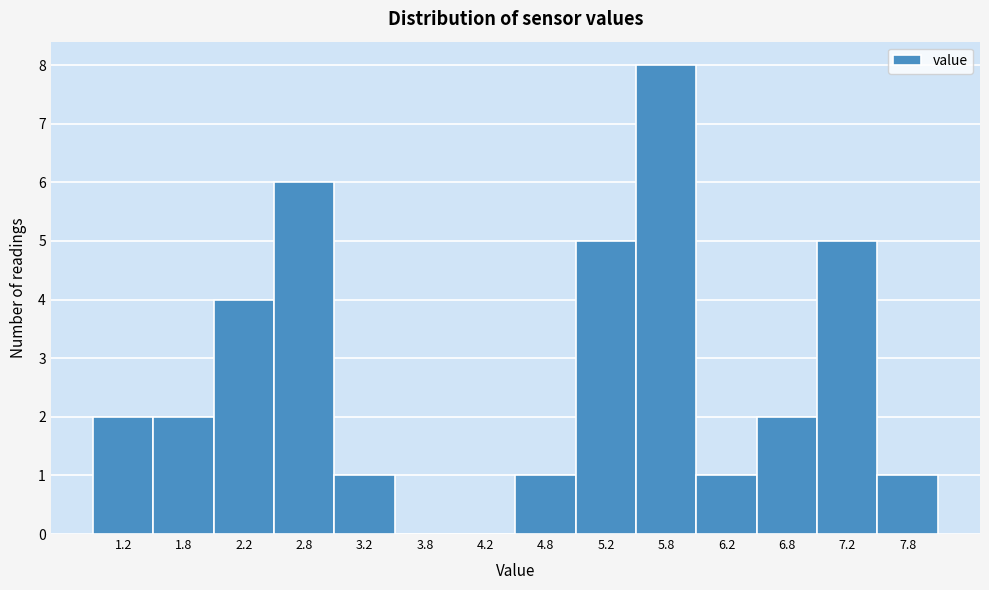

Over which range of the x-axis is the bar tallest?

5.5 to 6.0